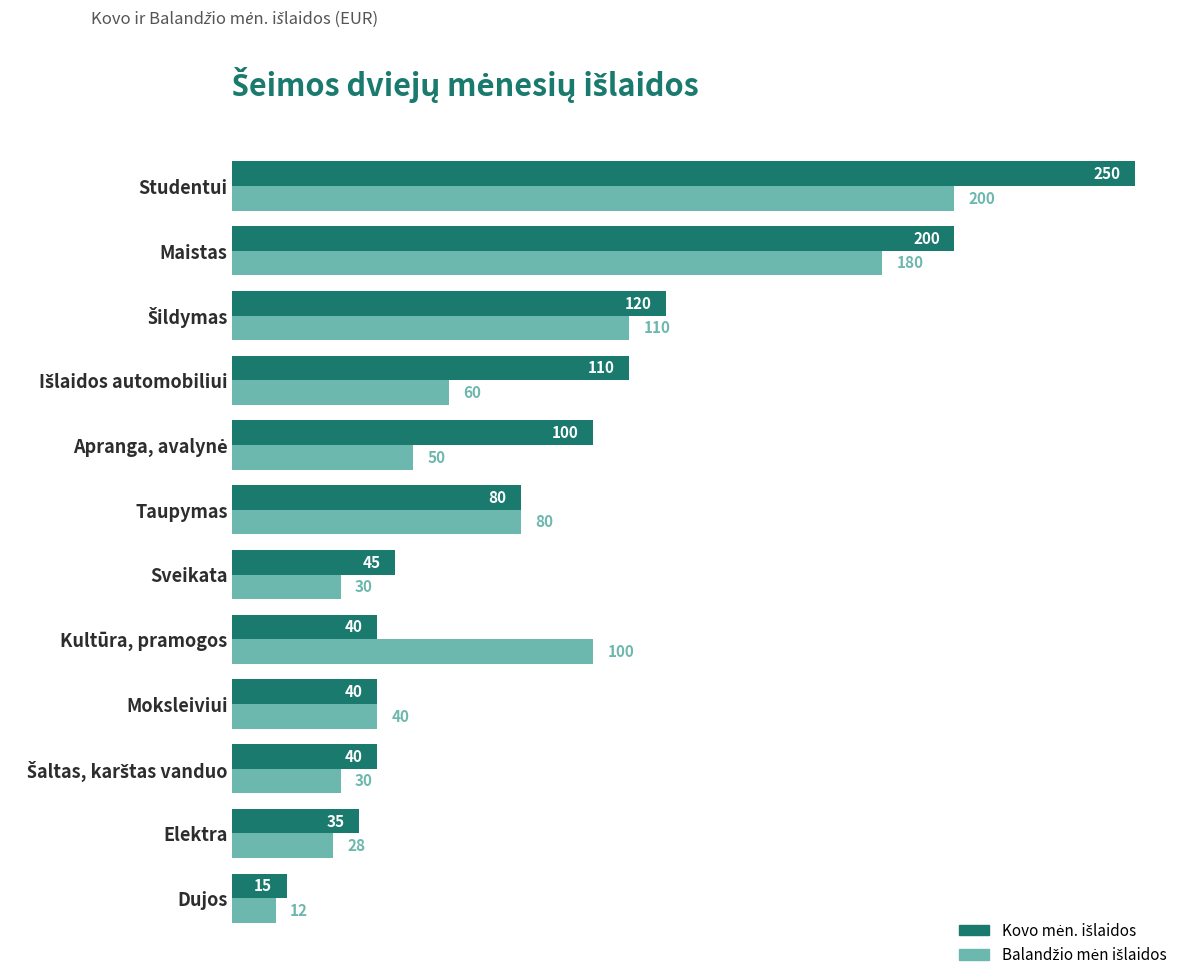

Which label corresponds to the largest value in the chart?

Studentui